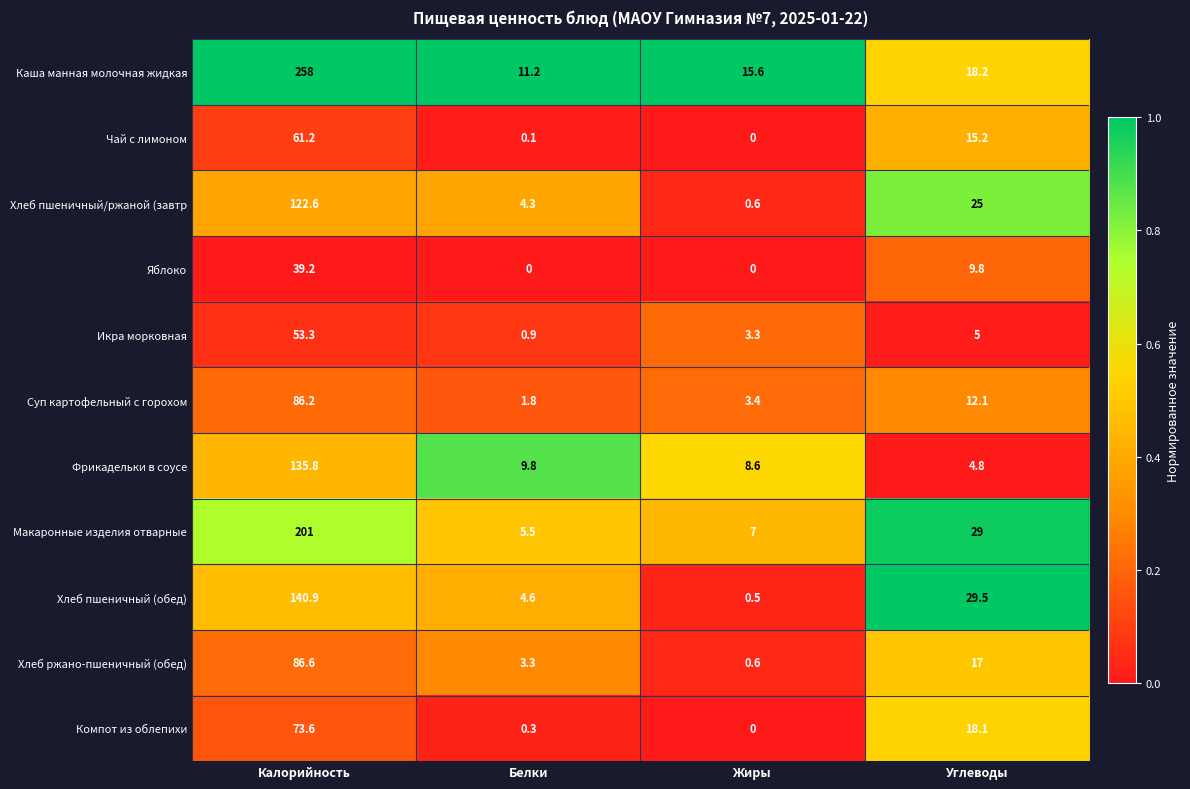

Is the value of Яблоко at Белки greater than the value of Макаронные изделия отварные at Калорийность?

No